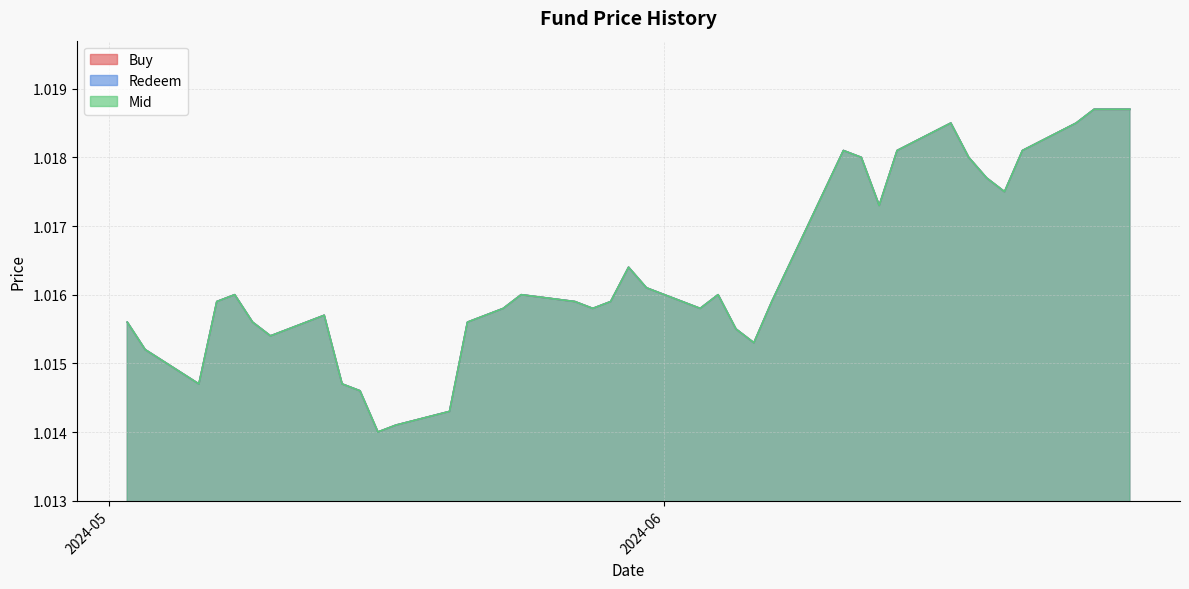

True or false: Redeem and Mid cross at least once.

False